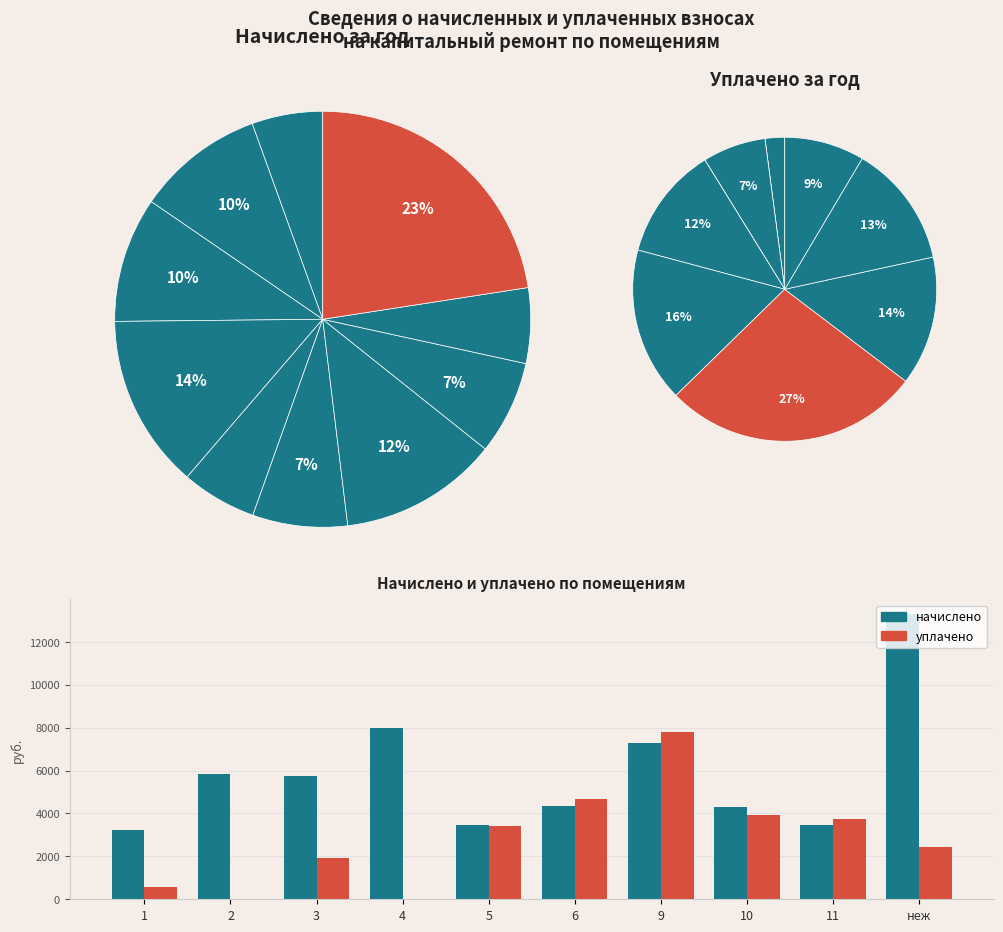

How many slices are in this pie chart?

10